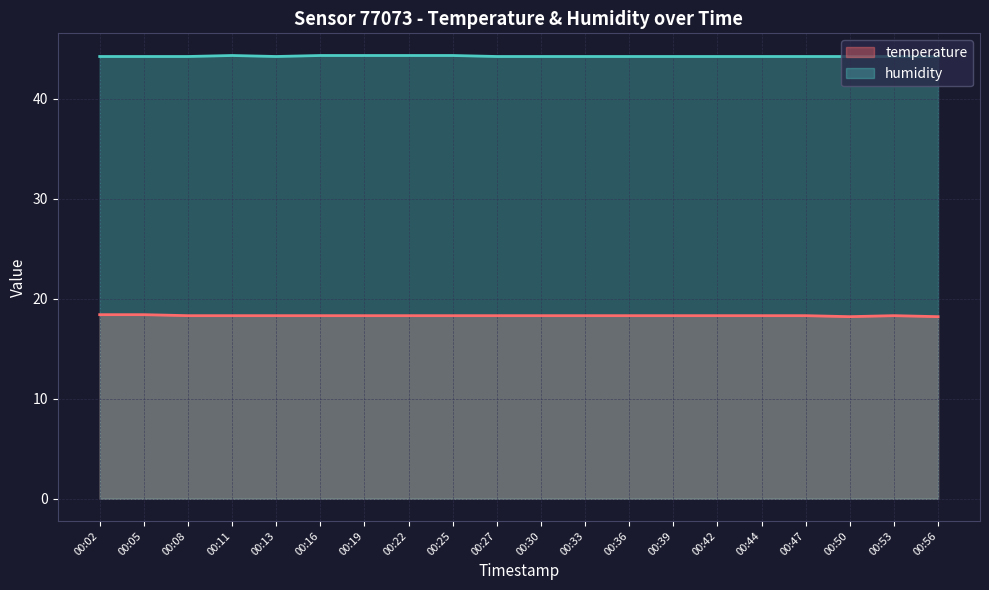

At which category does the chart reach its minimum across all series?

00:50